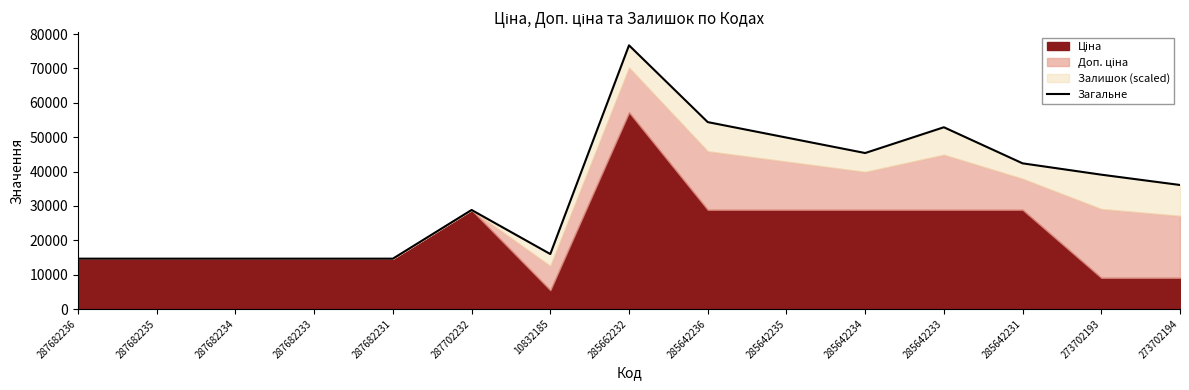

What position from the left is 287682233?

4